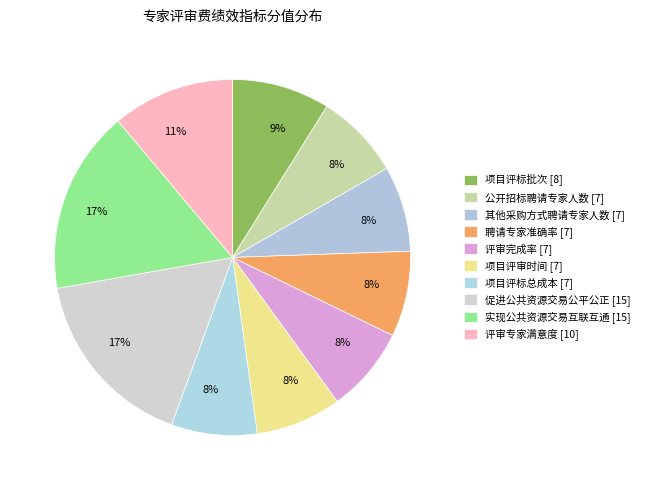

Is there any slice that represents more than half of the pie?

No